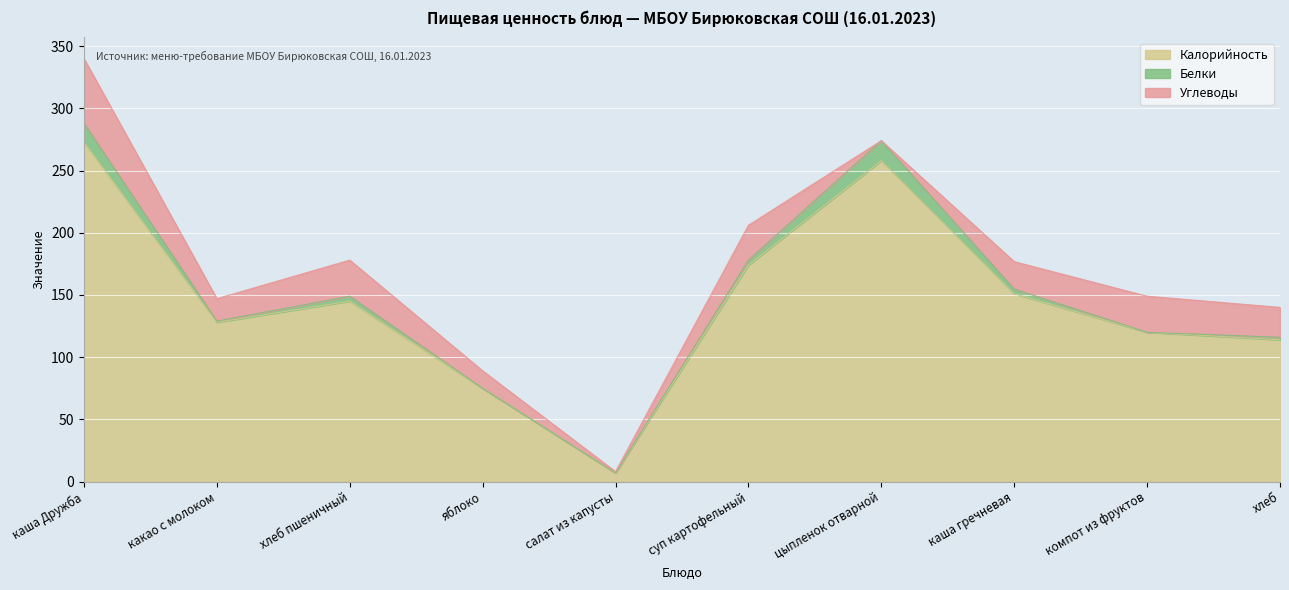

Where is the first local minimum for Углеводы?

какао с молоком